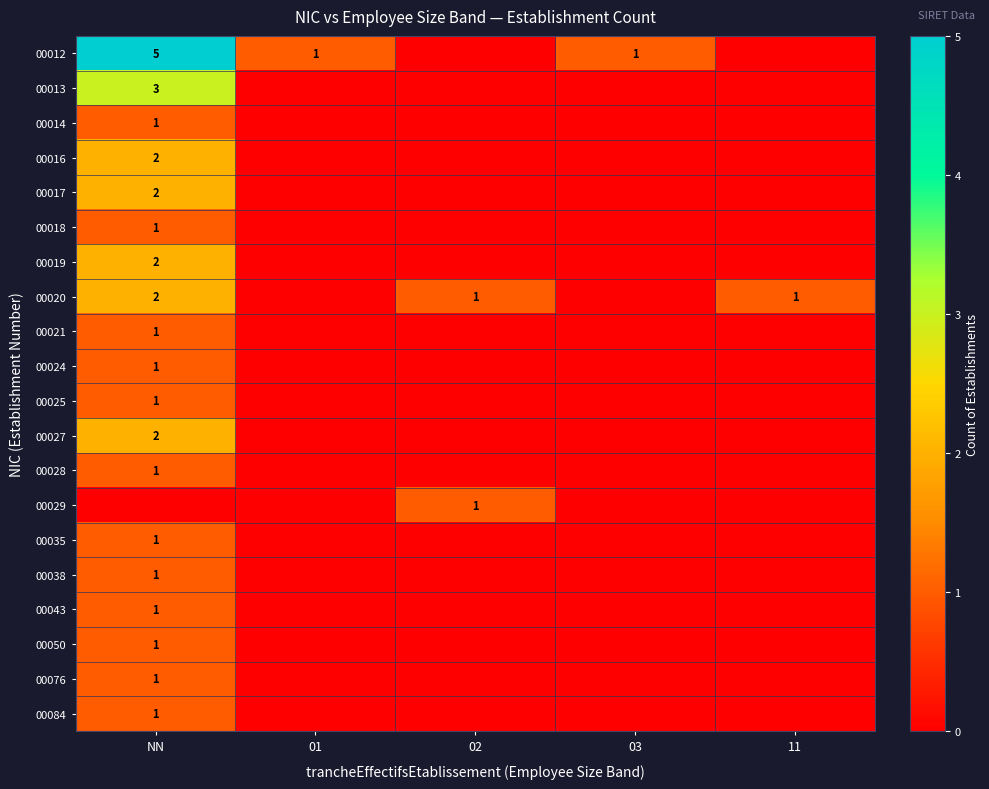

True or false: 00020 has a value of 2 at NN.

True